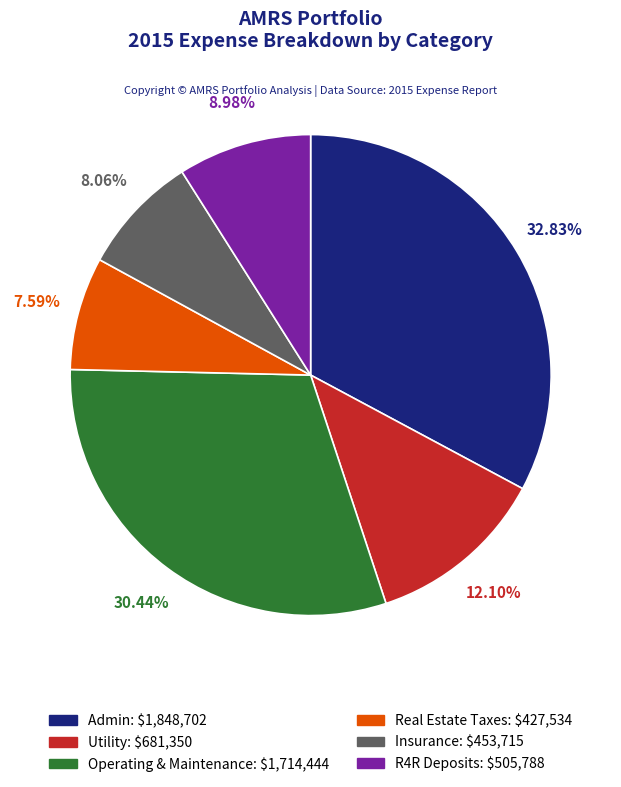

Is there a majority slice in this chart?

No